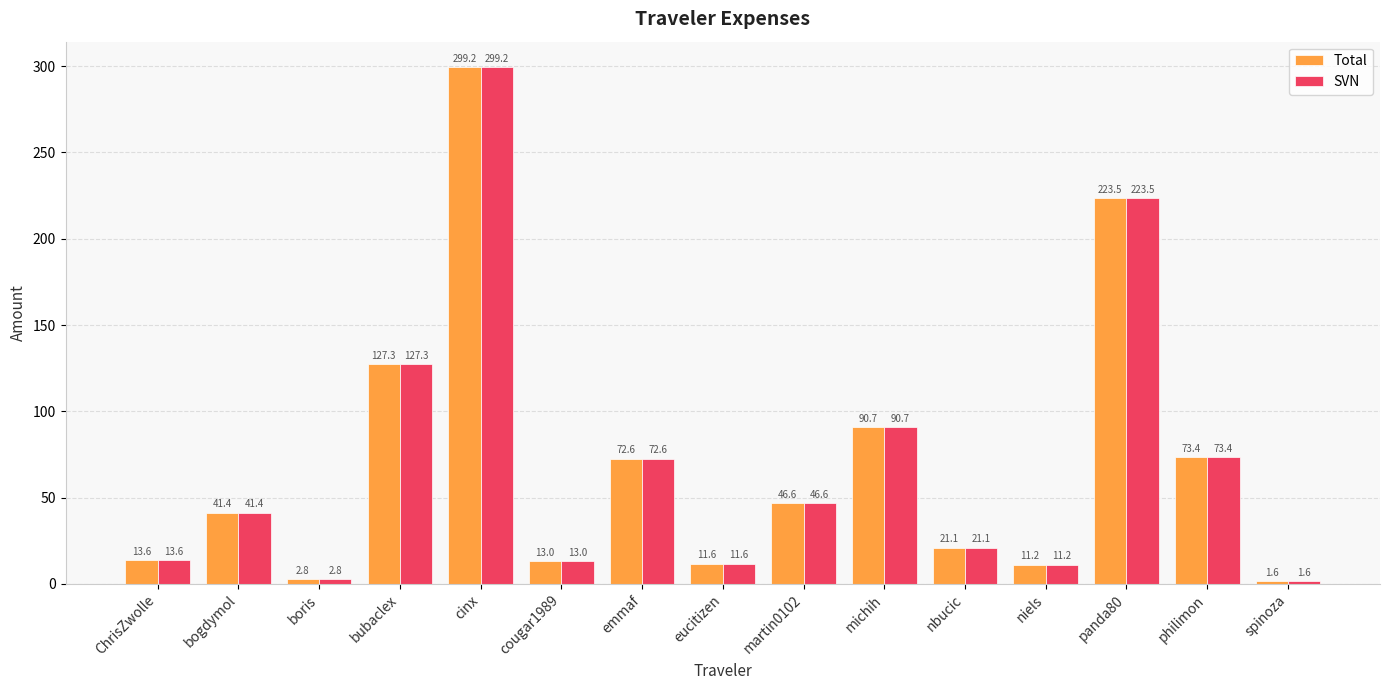

Are the bars horizontal?

No